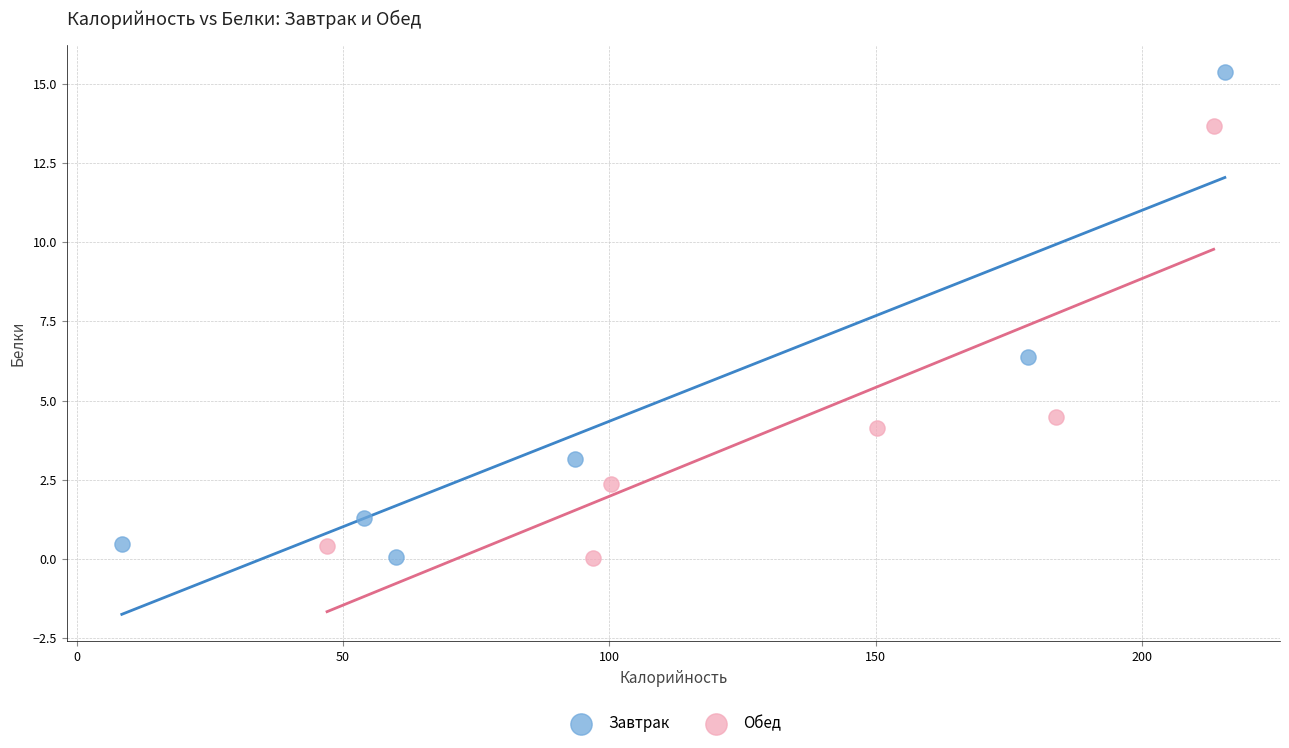

Which series reaches the maximum Y coordinate?

Завтрак